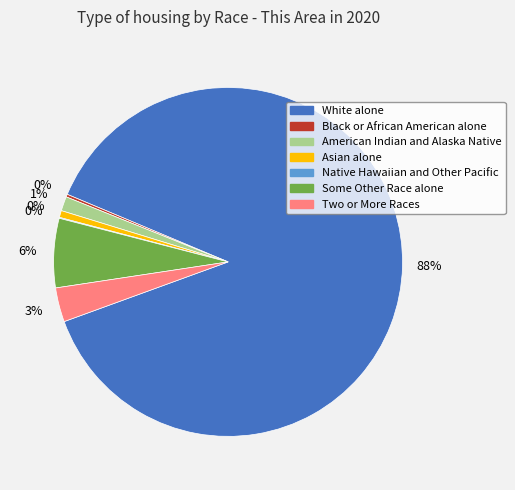

Is it true that Two or More Races is 15% of the pie?

False